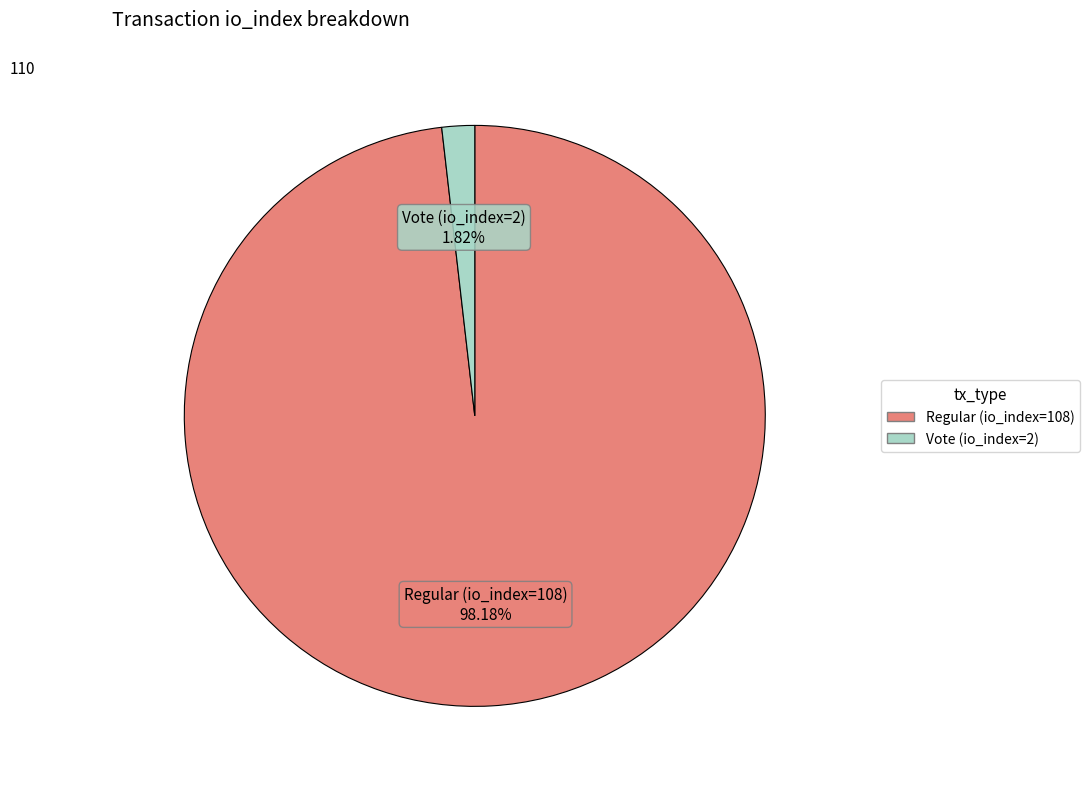

To the nearest percent, what is the average slice percentage?

50%